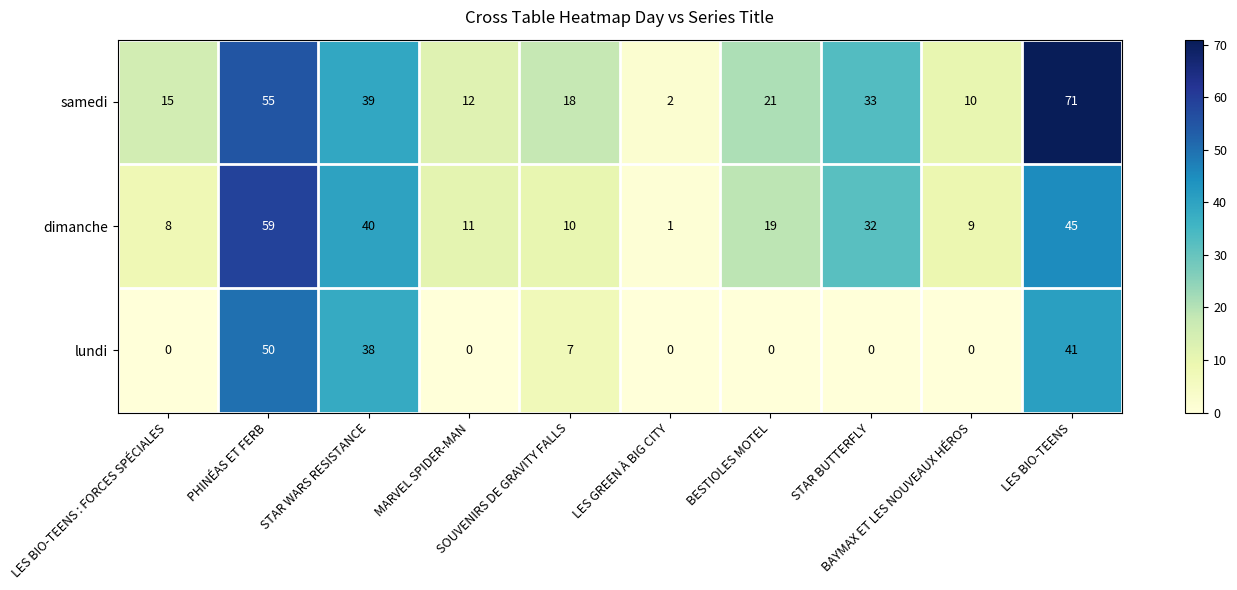

What is the difference between the maximum and minimum values in the samedi series?

69